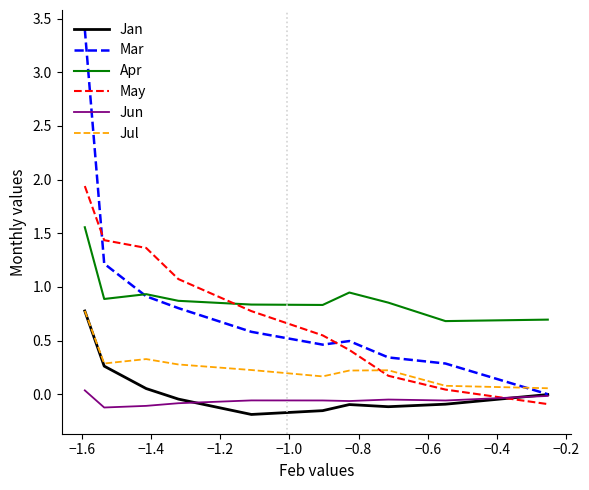

Which series has the widest spread of values?

Mar